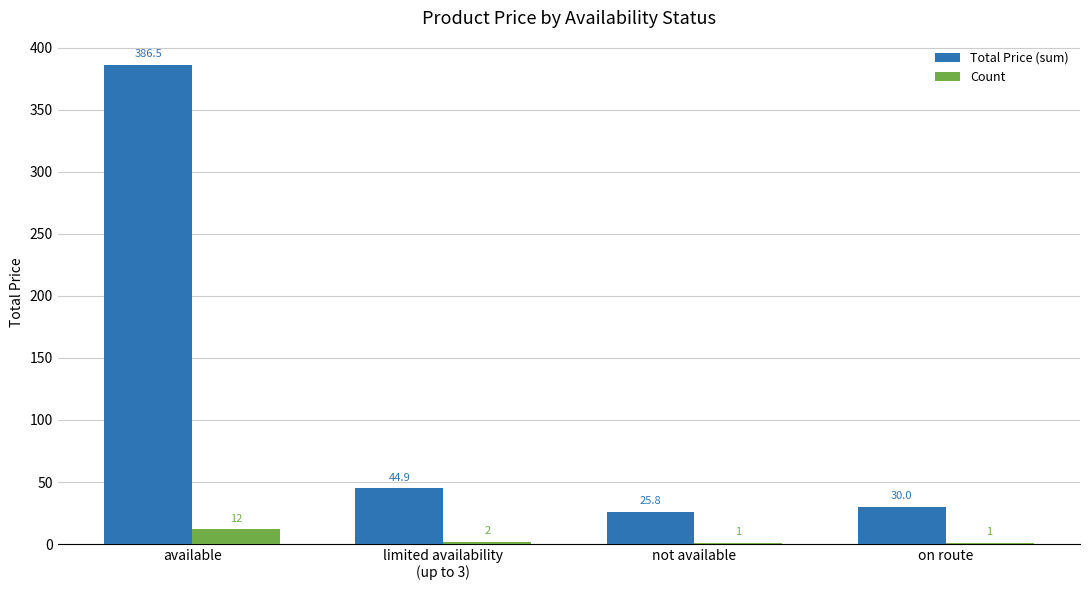

Does the chart contain stacked bars?

No